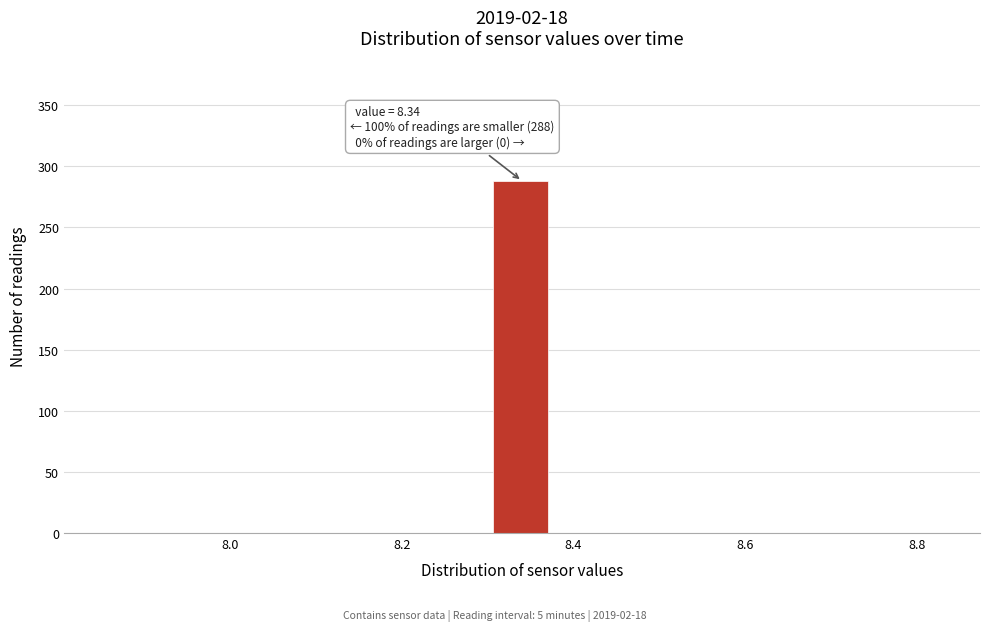

Around what value on the x-axis is the tallest bar? Give the approximate position of its centre, as read against the axis.

8.34